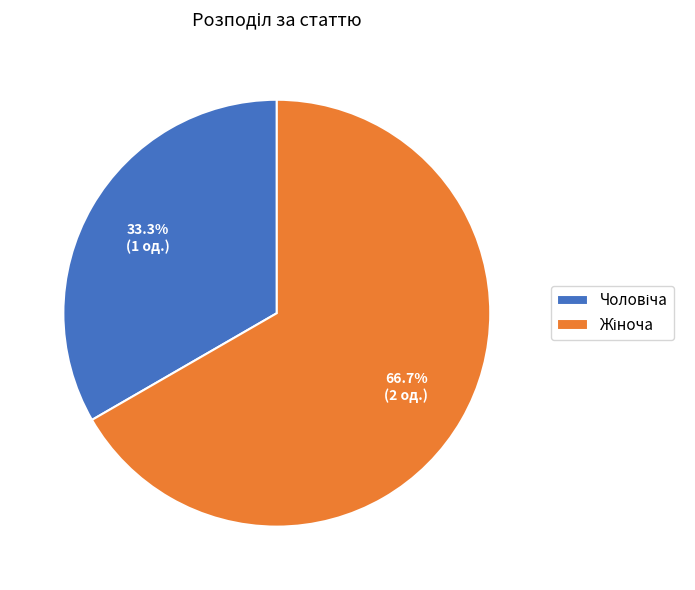

Count the number of slices in the pie.

2